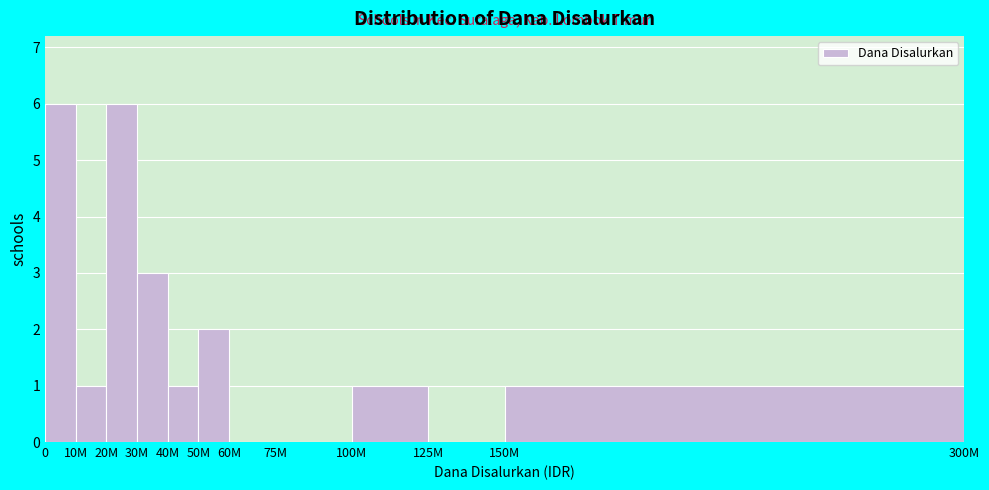

Reading left to right, what are all the values shown in this chart?

0=6	10M=1	20M=6	30M=3	40M=1	50M=2	60M=0	75M=0	100M=1	125M=0	150M=1